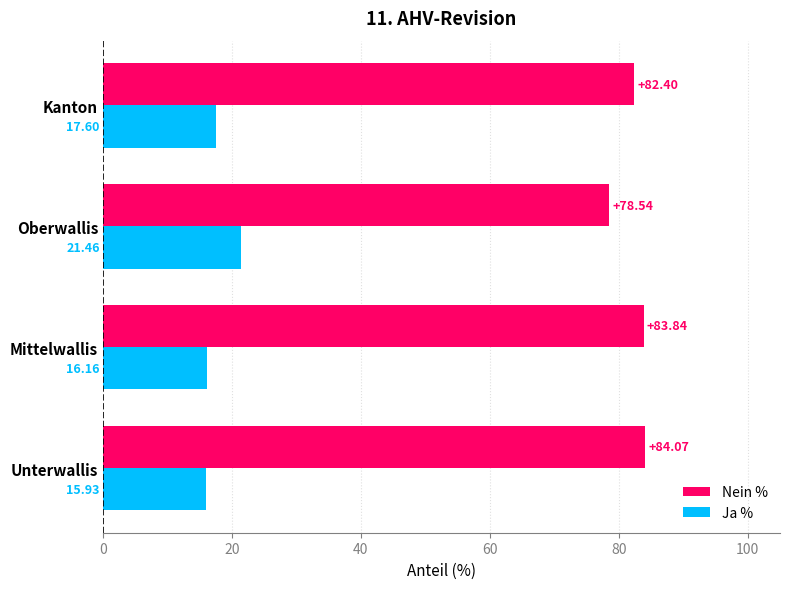

Which series has the largest total across all categories?

Nein %